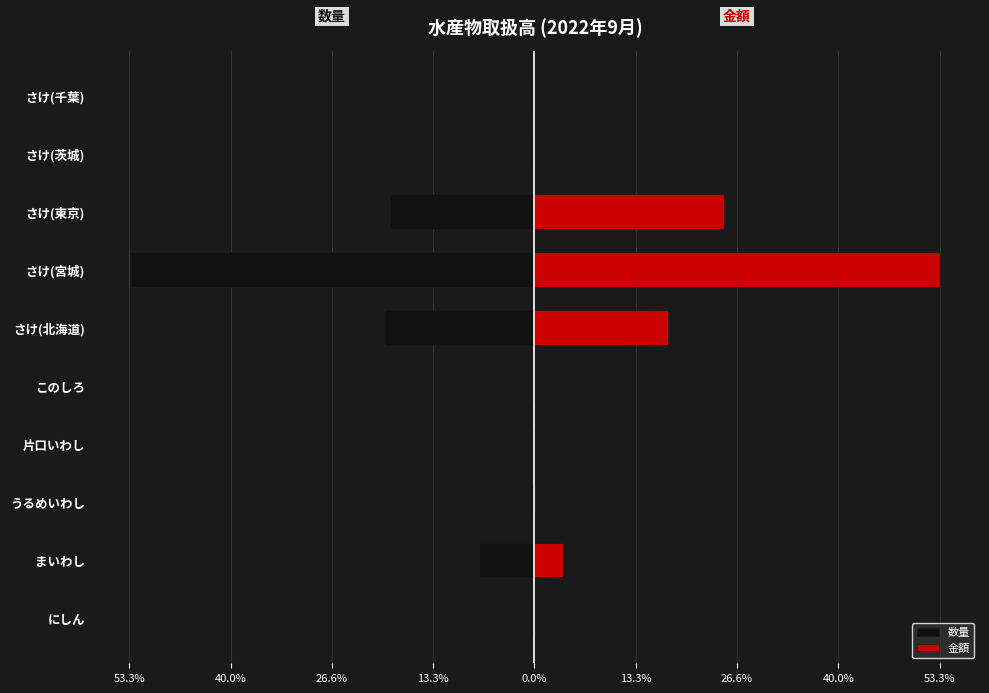

List the series in order of their overall mean, lowest first.

数量, 金額